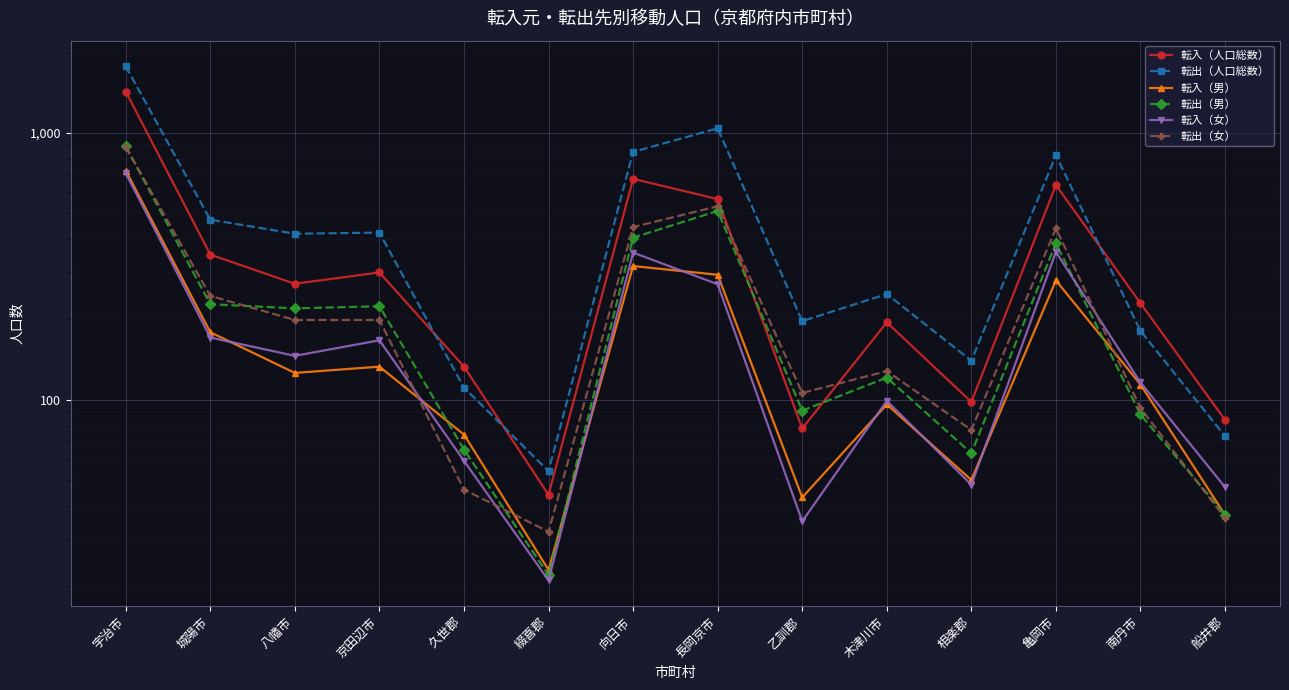

Reading right to left, list all the values displayed in this chart.

転入（人口総数）: 船井郡=84	南丹市=230	亀岡市=638	相楽郡=98	木津川市=195	乙訓郡=78	長岡京市=565	向日市=673	綴喜郡=44	久世郡=133	京田辺市=300	八幡市=272	城陽市=350	宇治市=1430
転出（人口総数）: 船井郡=73	南丹市=181	亀岡市=825	相楽郡=140	木津川市=249	乙訓郡=197	長岡京市=1041	向日市=849	綴喜郡=54	久世郡=111	京田辺市=423	八幡市=419	城陽市=473	宇治市=1777
転入（男）: 船井郡=37	南丹市=114	亀岡市=280	相楽郡=50	木津川市=96	乙訓郡=43	長岡京市=294	向日市=317	綴喜郡=23	久世郡=74	京田辺市=133	八幡市=126	城陽市=179	宇治市=723
転出（男）: 船井郡=37	南丹市=88	亀岡市=386	相楽郡=63	木津川市=121	乙訓郡=91	長岡京市=510	向日市=405	綴喜郡=22	久世郡=65	京田辺市=224	八幡市=220	城陽市=228	宇治市=891
転入（女）: 船井郡=47	南丹市=116	亀岡市=358	相楽郡=48	木津川市=99	乙訓郡=35	長岡京市=271	向日市=356	綴喜郡=21	久世郡=59	京田辺市=167	八幡市=146	城陽市=171	宇治市=707
転出（女）: 船井郡=36	南丹市=93	亀岡市=439	相楽郡=77	木津川市=128	乙訓郡=106	長岡京市=531	向日市=444	綴喜郡=32	久世郡=46	京田辺市=199	八幡市=199	城陽市=245	宇治市=886